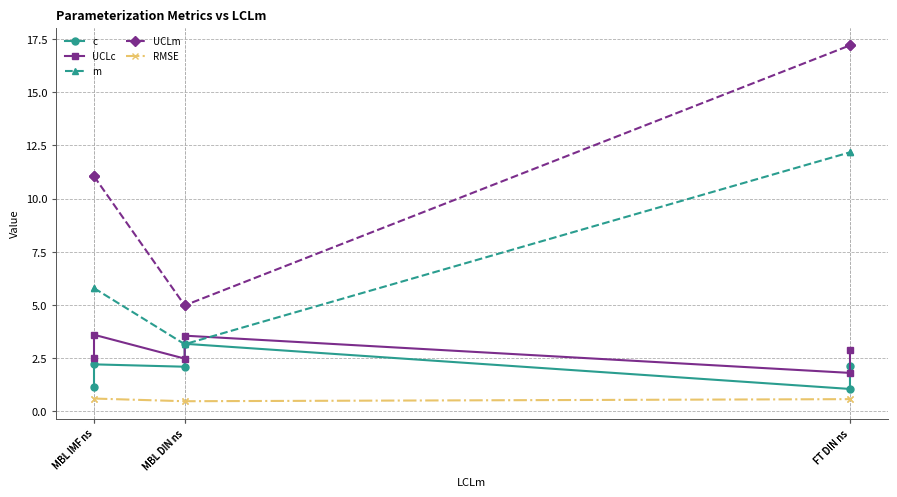

What is the difference between the m values at MBL IMF ns and MBL DIN ns?

2.6